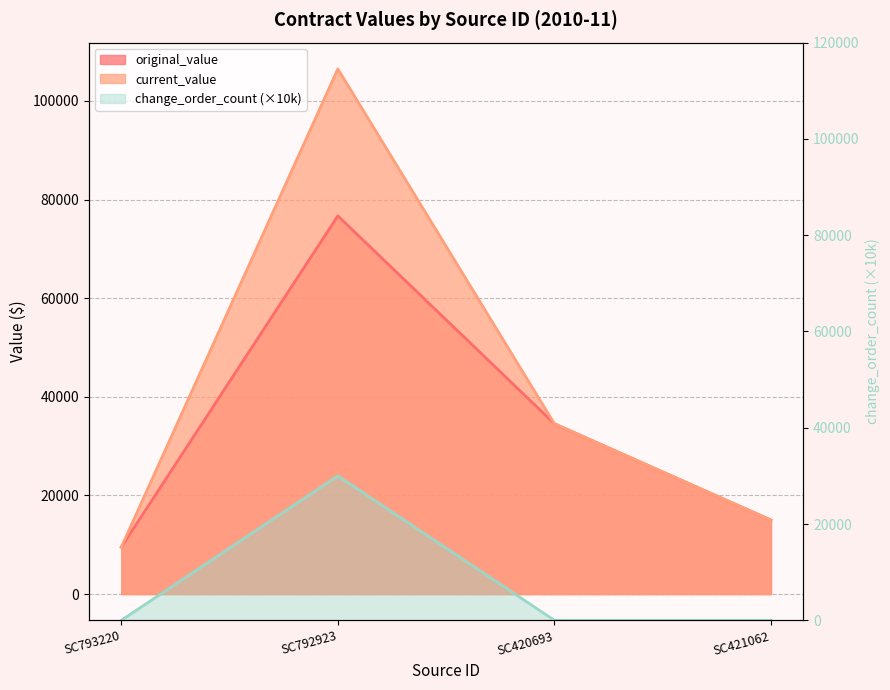

What is the total value across all series at SC792923?

213212.5